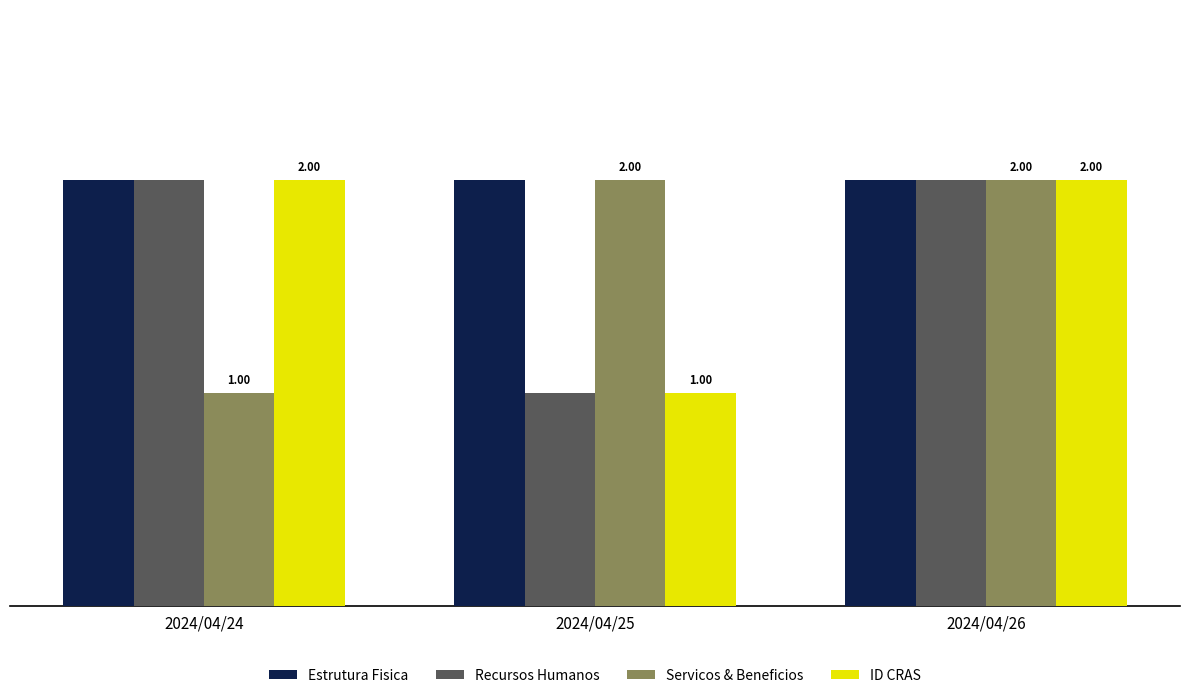

What are all the series names shown in the legend?

Estrutura Fisica, Recursos Humanos, Servicos & Beneficios, ID CRAS